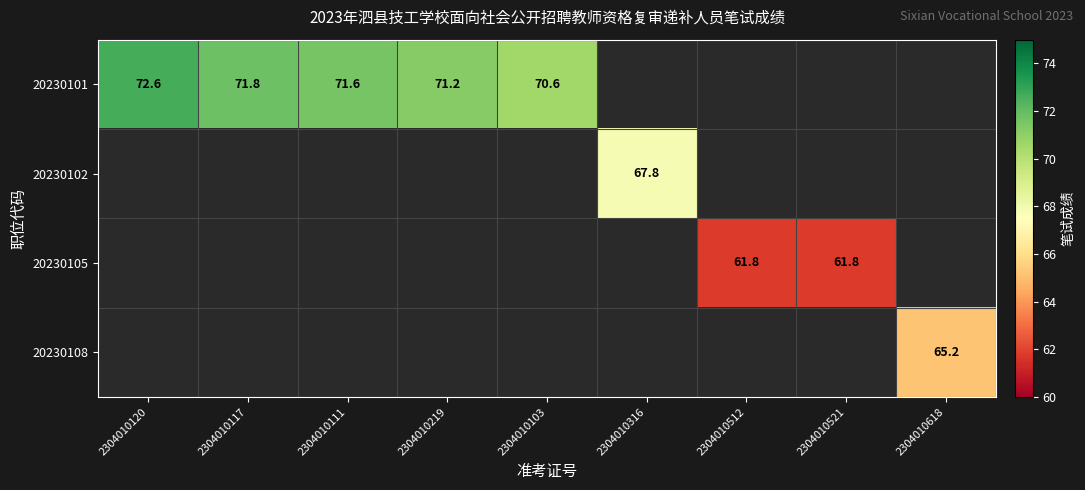

Which label corresponds to the largest value in the chart?

2304010120